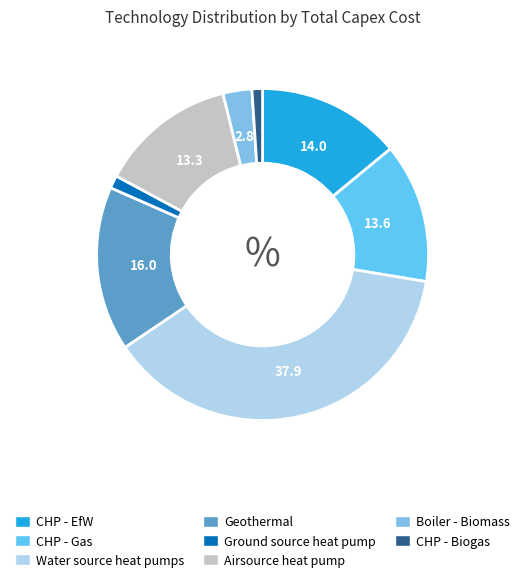

How many segments does this pie chart have?

8